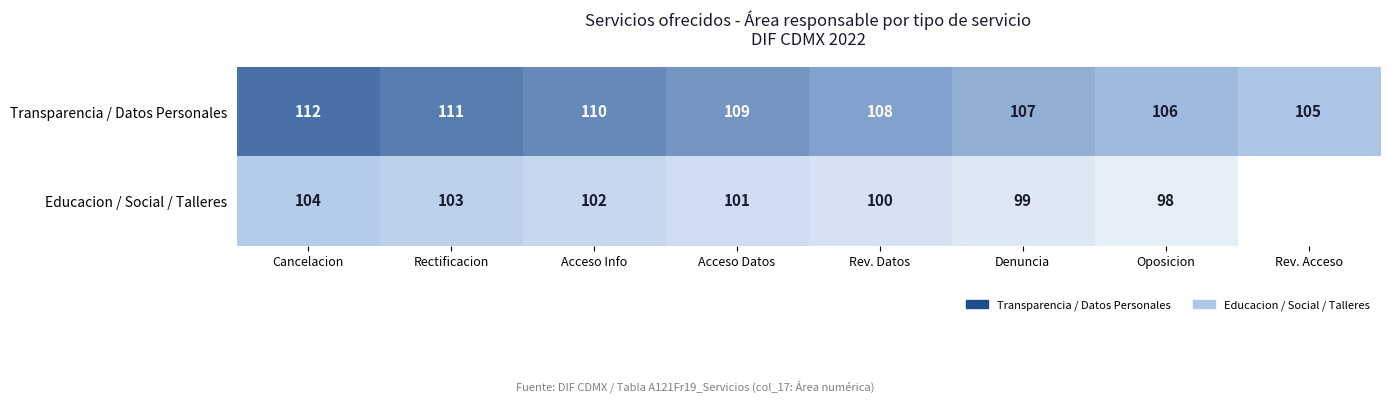

Where does the Transparencia / Datos Personales series first go above 109?

Cancelacion